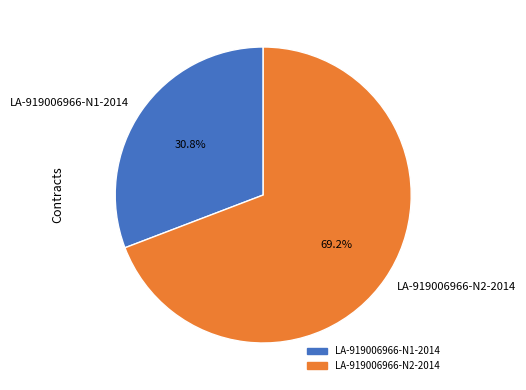

Does any single category account for the majority?

Yes